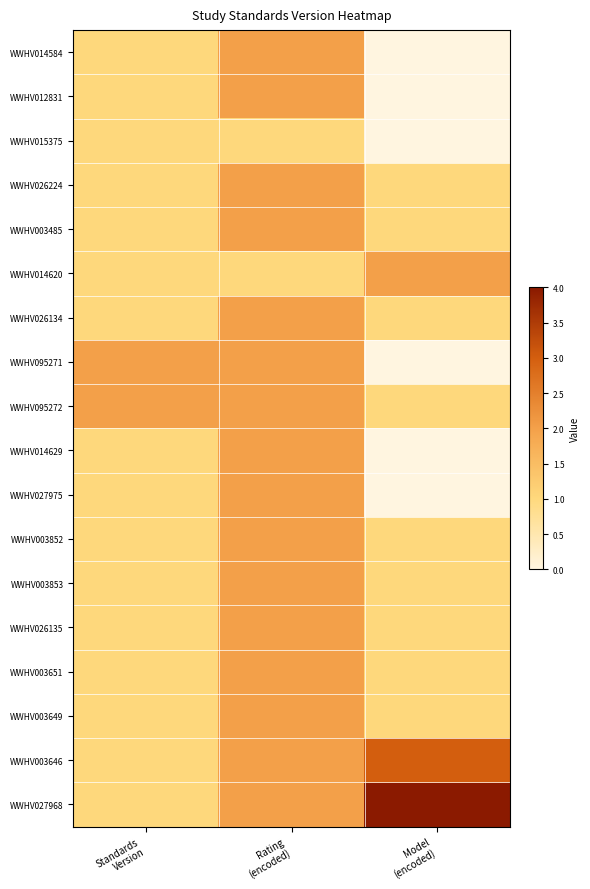

What is the total value across all series at Model
(encoded)?

18